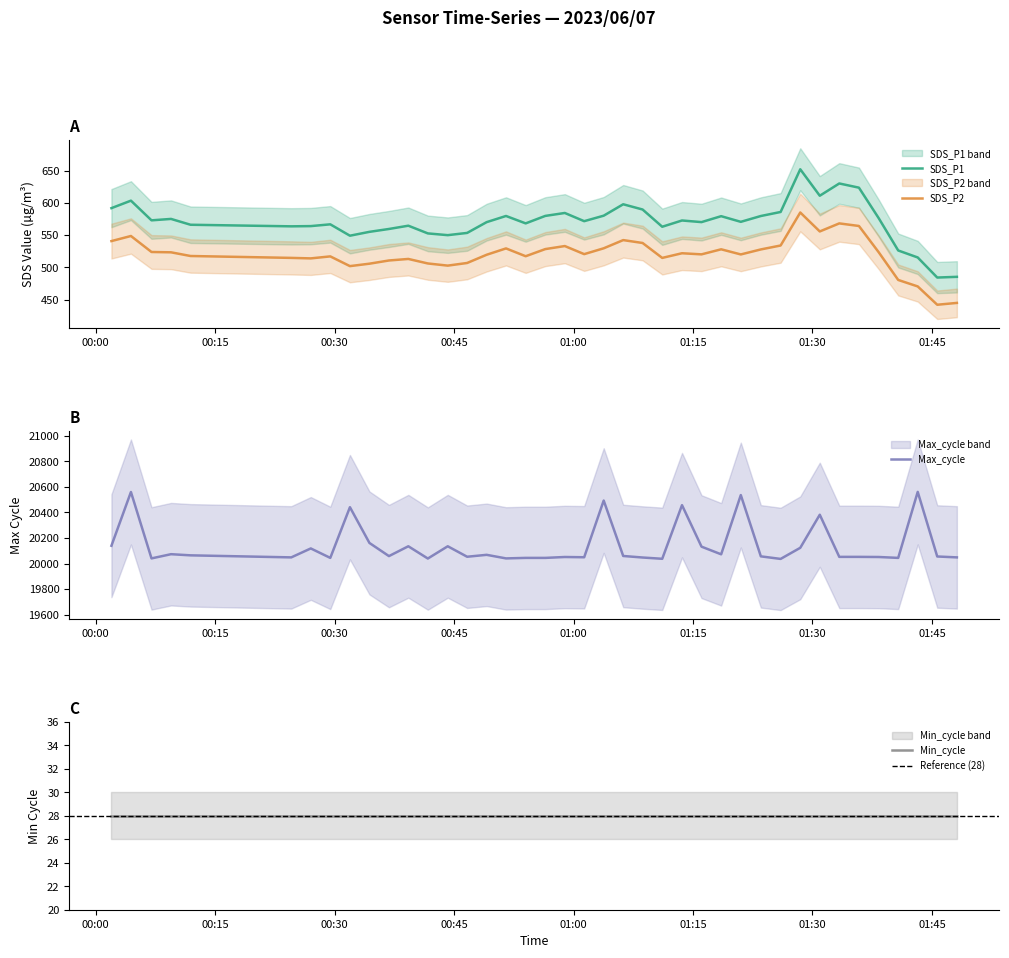

Is it true that SDS_P1 equals 796.6 at 2023/06/07 00:09:27?

False